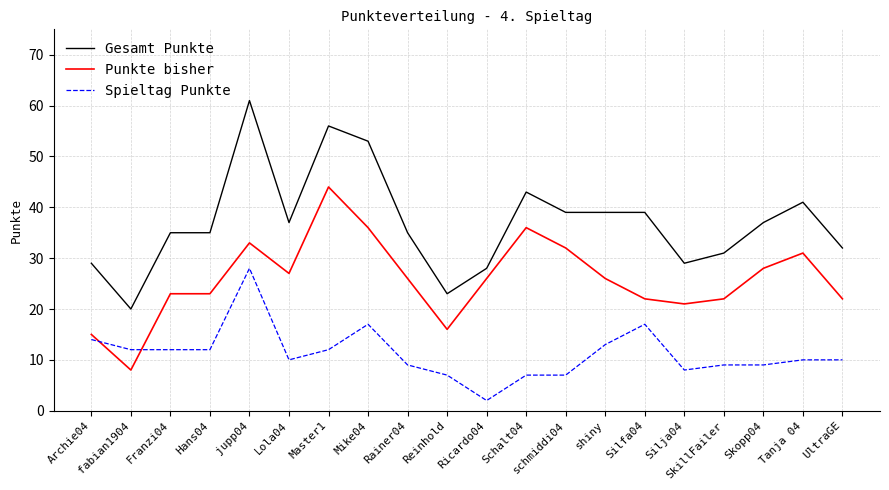

The Spieltag Punkte series shows 12 at Franzi04. True or false?

True